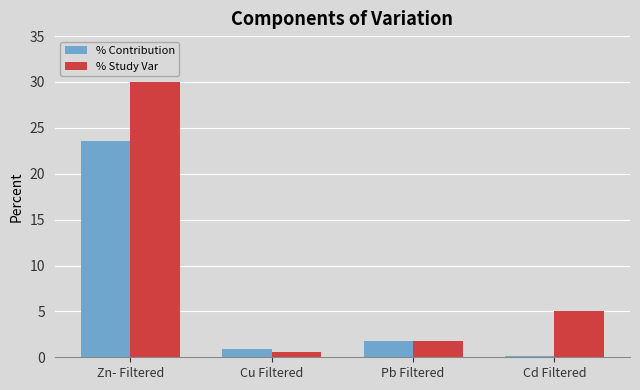

Rank the series by their maximum value, from highest to lowest.

% Study Var, % Contribution